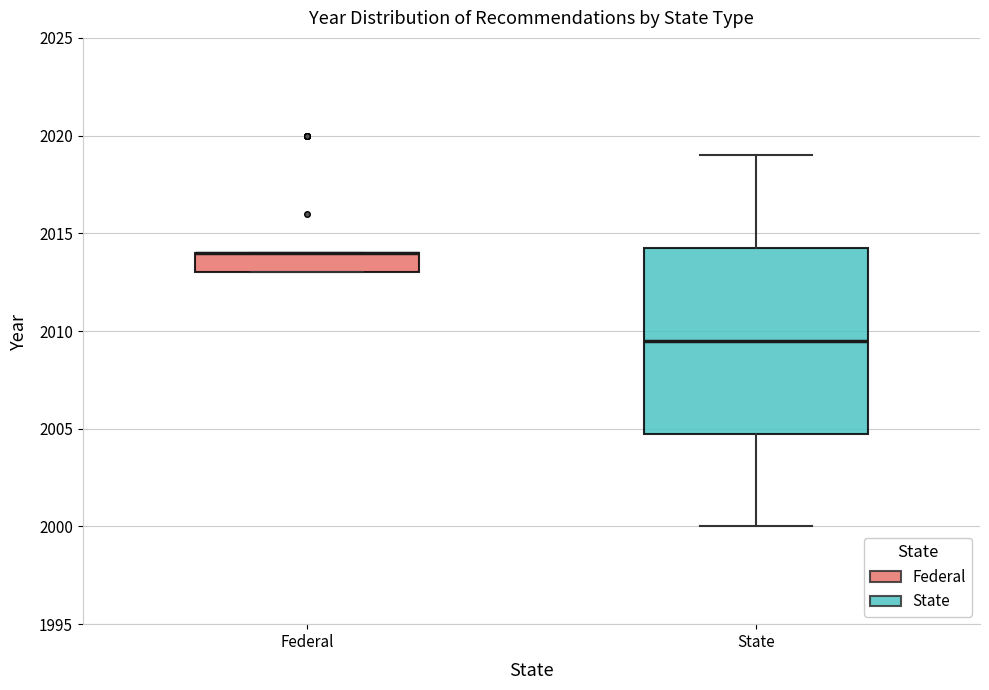

Reading left to right, transcribe this box plot: for each box, give where its median line is, the range the box spans, and where its two whiskers end, as read against the y-axis. The values are not printed on the chart, so give them approximately, as read against the axis.

Federal: median 2014.0 (drawn on the box's upper edge), box 2013.0 to 2014.0, whiskers 2013.0 to 2014.0
State: median 2009.5, box 2005.0 to 2014.5, whiskers 2000.0 to 2019.0